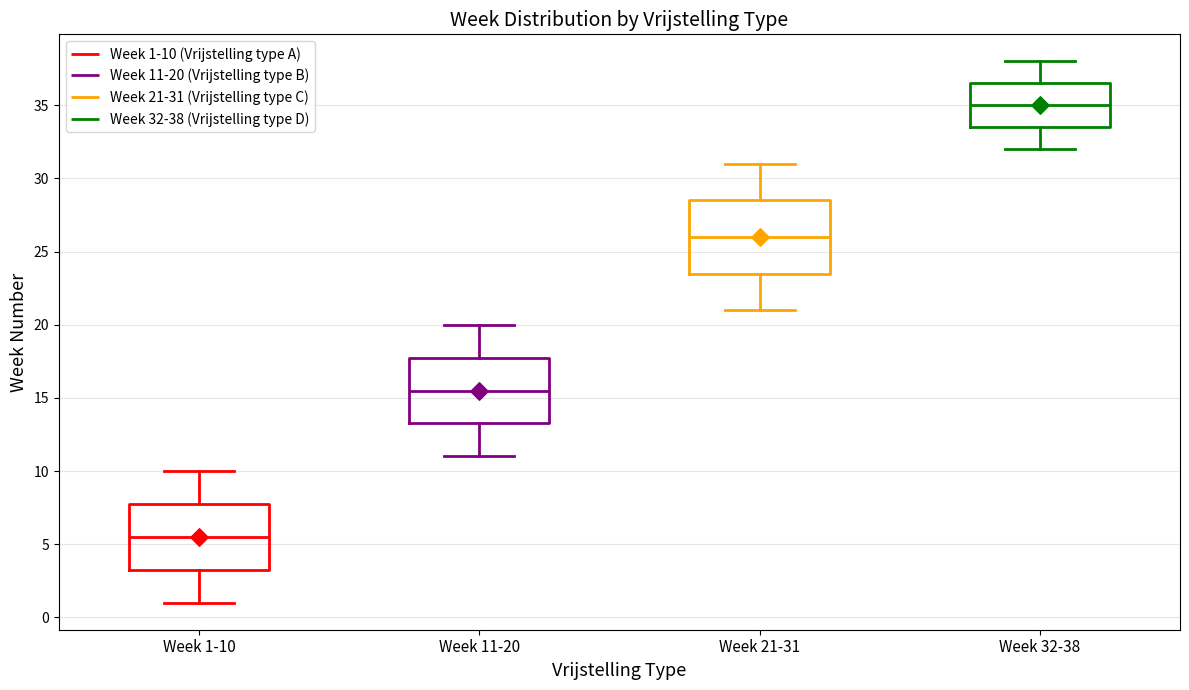

Reading left to right, read every box against the y-axis: the position of its median line, the range the box covers, and the ends of its whiskers. The values are not printed on the chart, so give them approximately, as read against the axis.

Week 1-10: median 5.5, box 3.5 to 8.0, whiskers 1.0 to 10.0
Week 11-20: median 15.5, box 13.5 to 18.0, whiskers 11.0 to 20.0
Week 21-31: median 26.0, box 23.5 to 28.5, whiskers 21.0 to 31.0
Week 32-38: median 35.0, box 33.5 to 36.5, whiskers 32.0 to 38.0